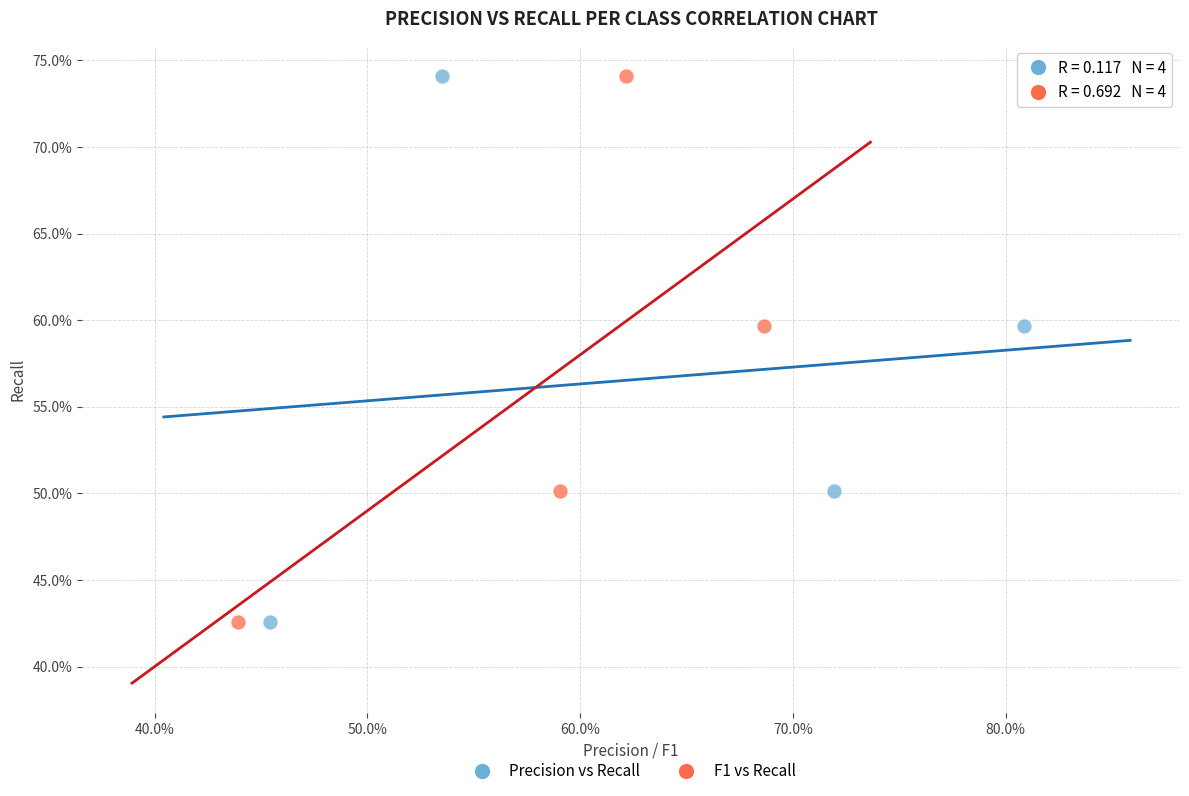

What are all the series names shown in the legend?

Precision vs Recall, F1 vs Recall